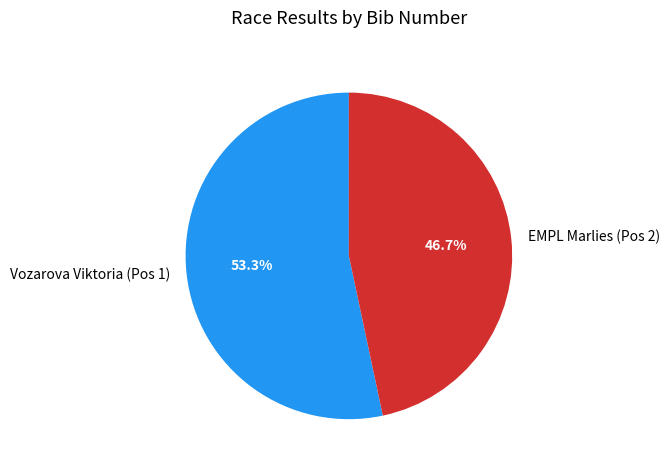

What percentage is the EMPL Marlies (Pos 2) slice, to the nearest percent?

47%